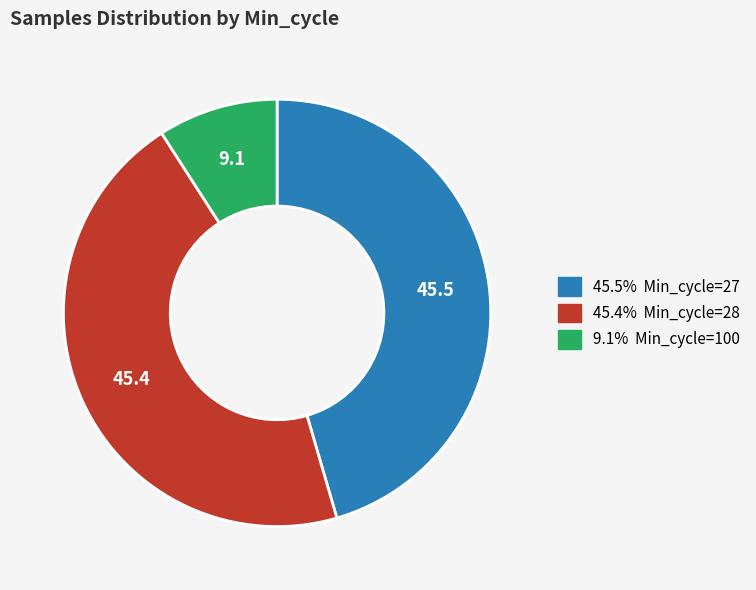

Is there a majority slice in this chart?

No